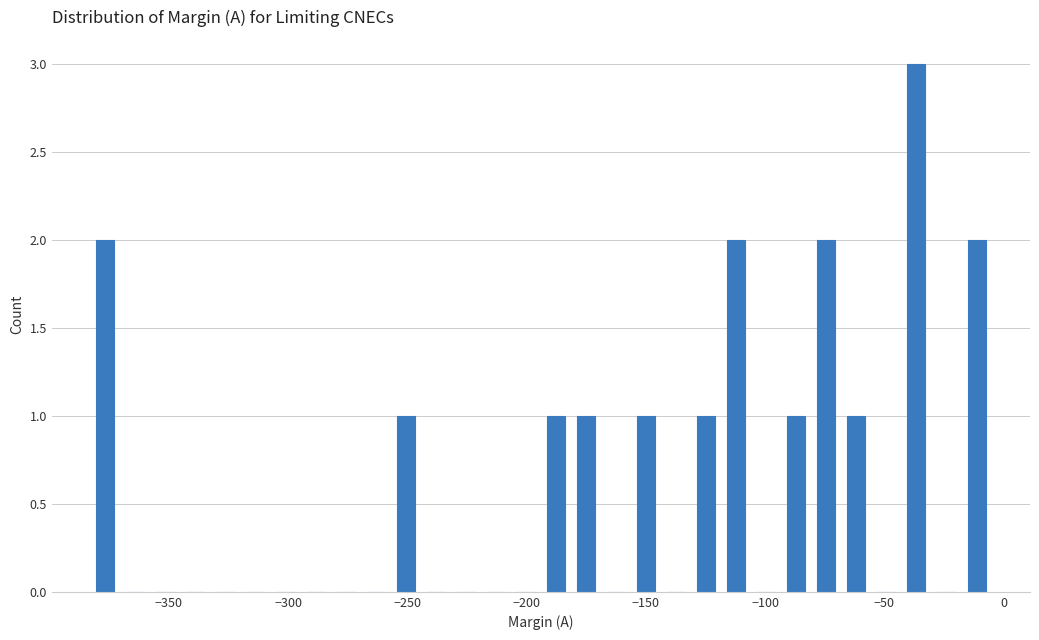

Around what value on the x-axis is the tallest bar? Give the approximate position of its centre, as read against the axis.

-35